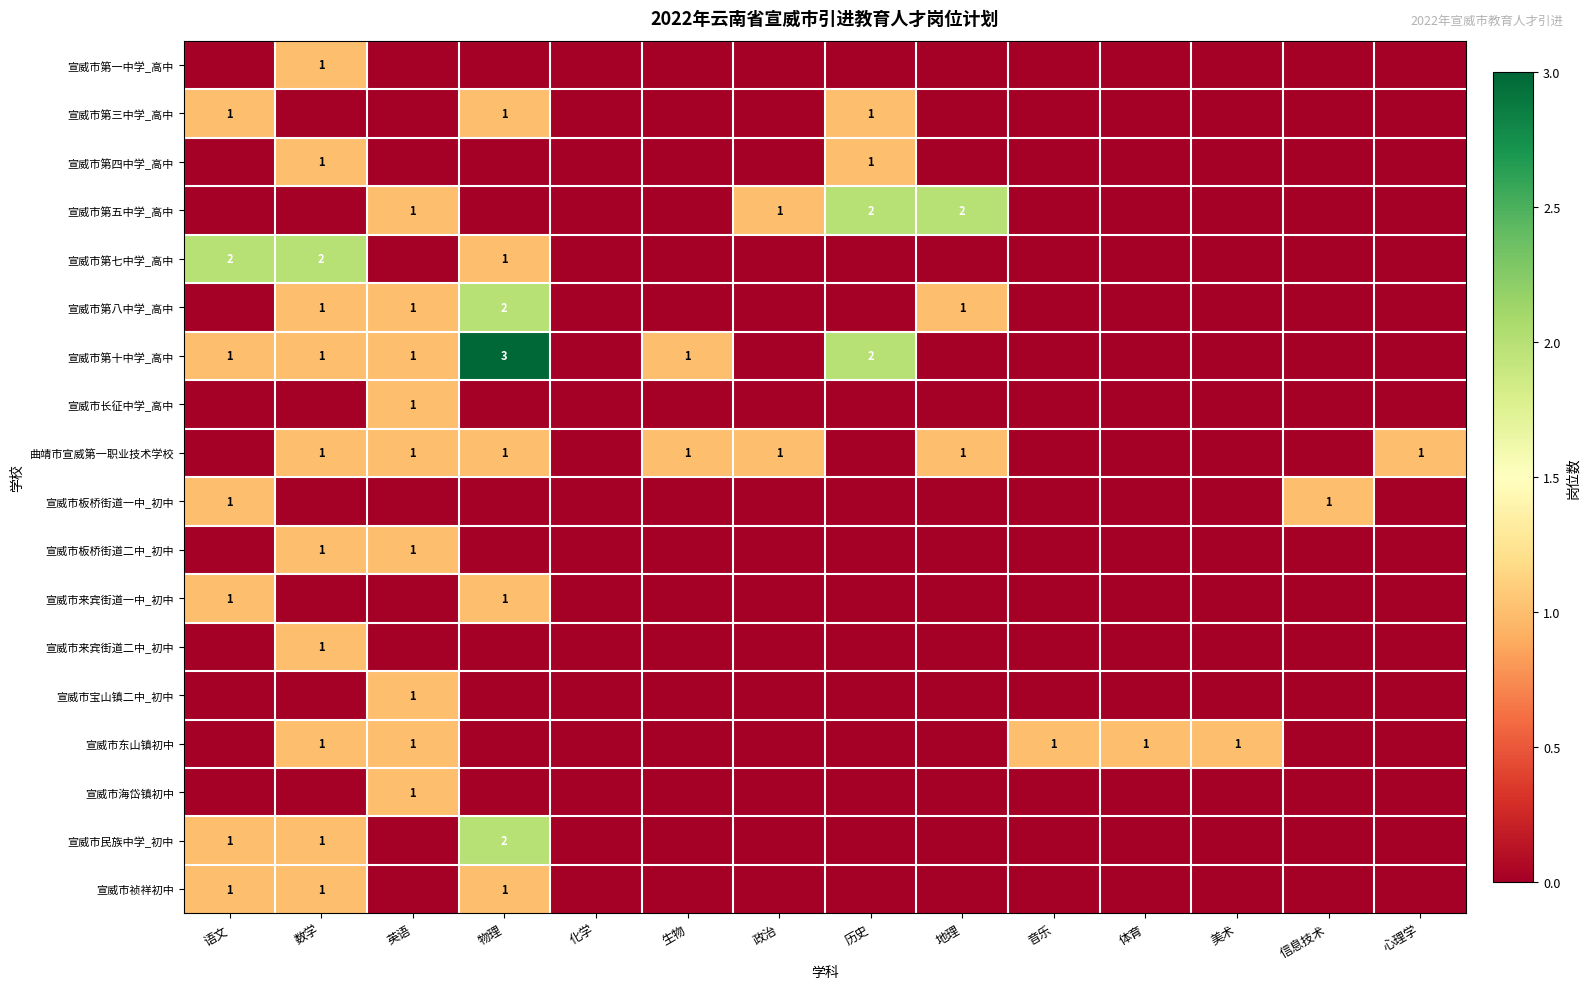

The value of 宣威市东山镇初中 at 数学 is 1. True or false?

True